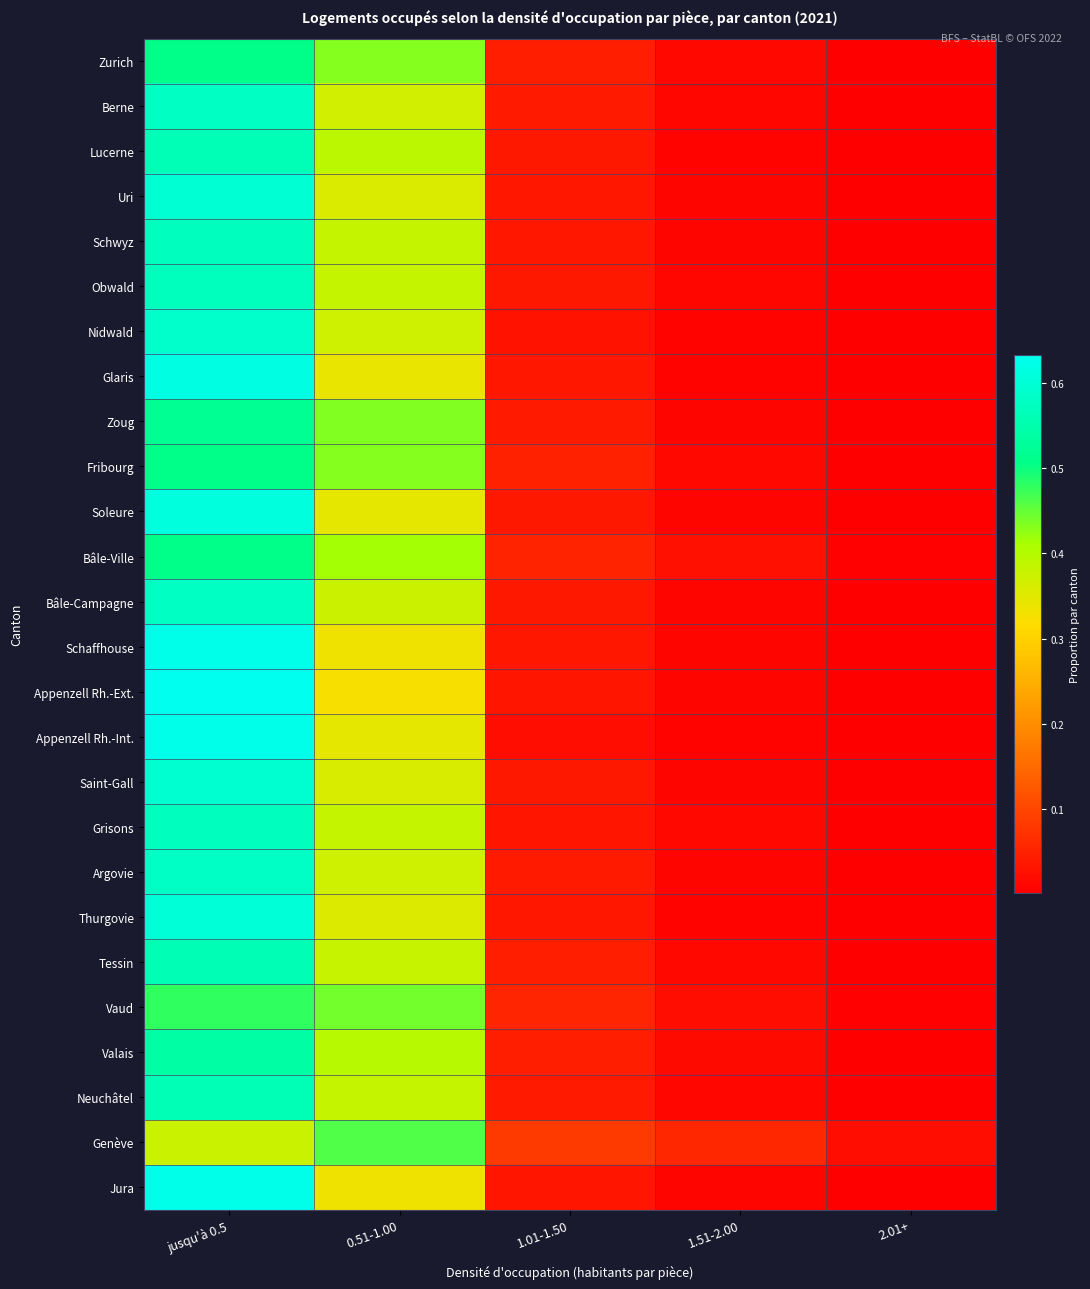

At which category is the sum across all series the highest?

jusqu'à 0.5